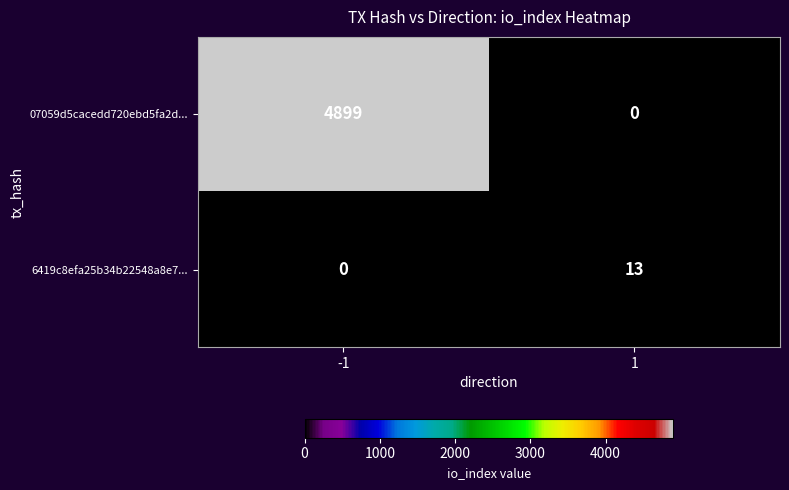

Is it true that 6419c8efa25b34b22548a8e7... equals 21 at 1?

False